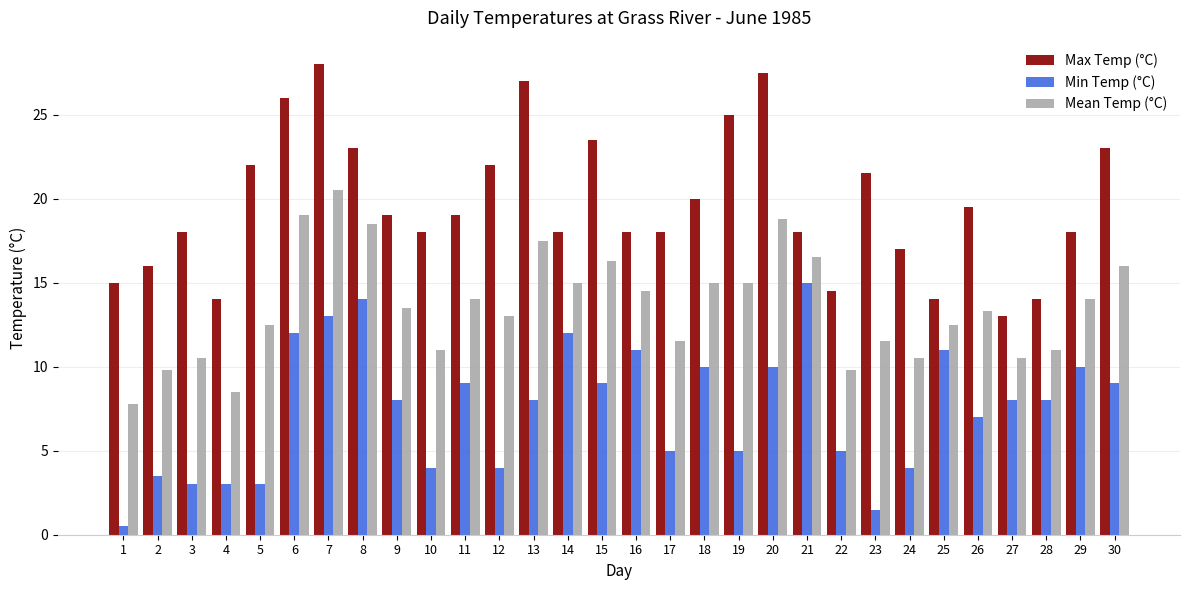

What is the maximum value shown in the chart?

28.0